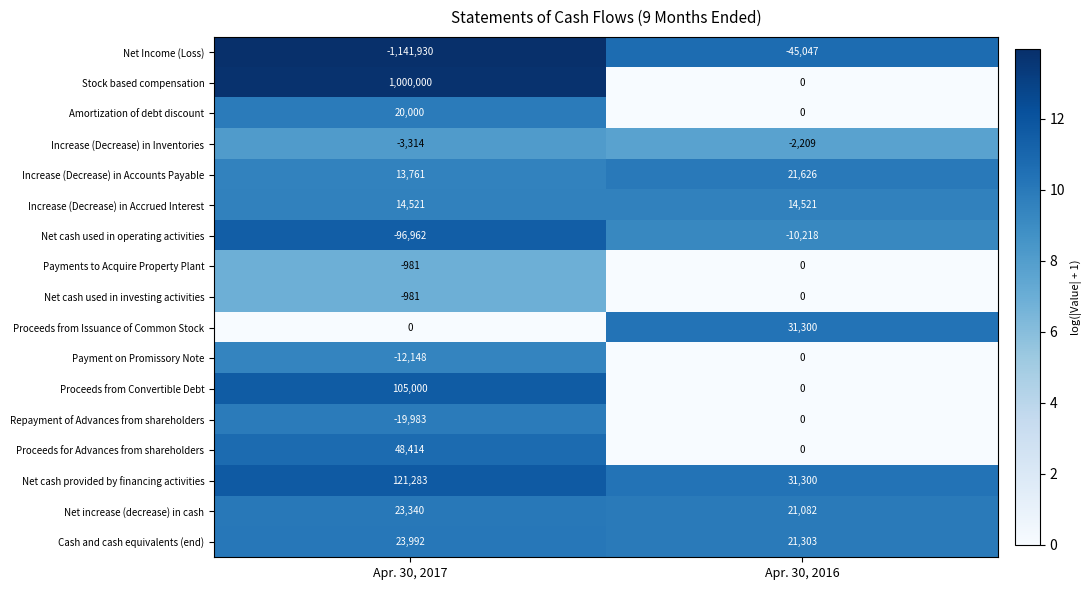

At how many categories does at least one series exceed 5?

2